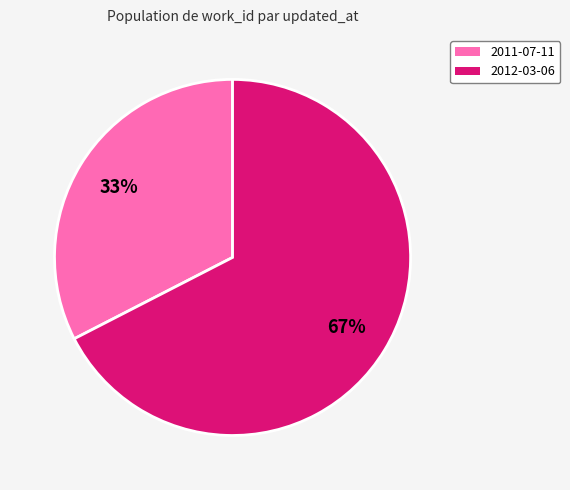

Count the number of slices in the pie.

2